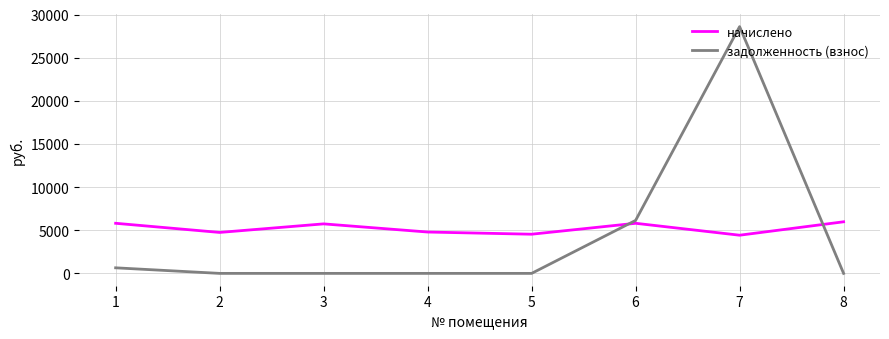

What are all the series names shown in the legend?

начислено, задолженность (взнос)